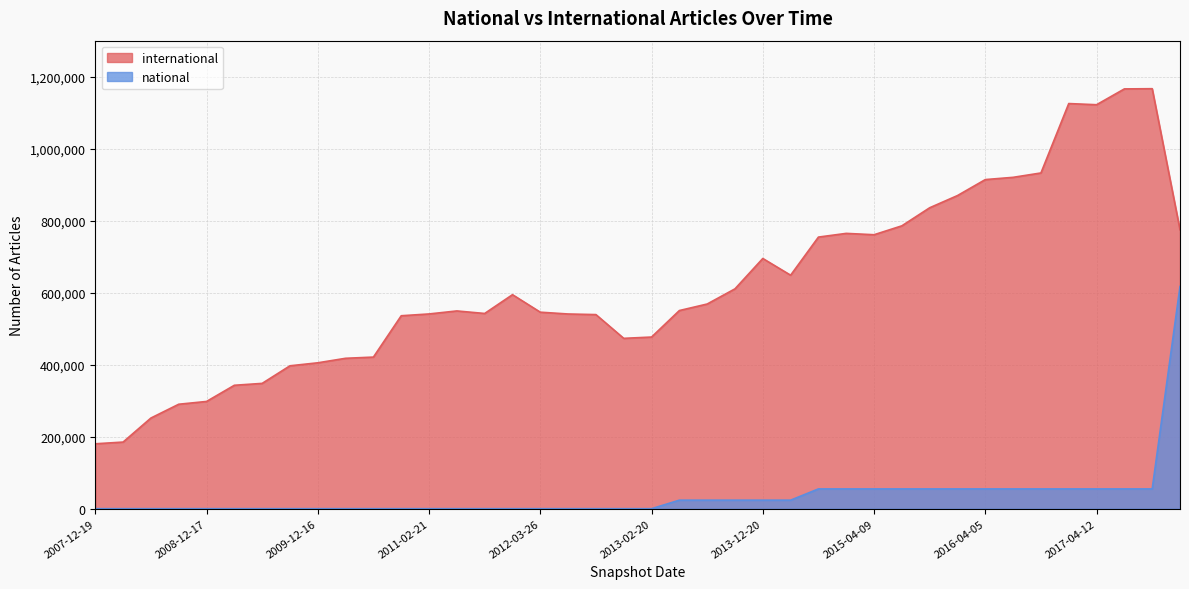

True or false: international has more than 2 points higher than both neighbors.

True